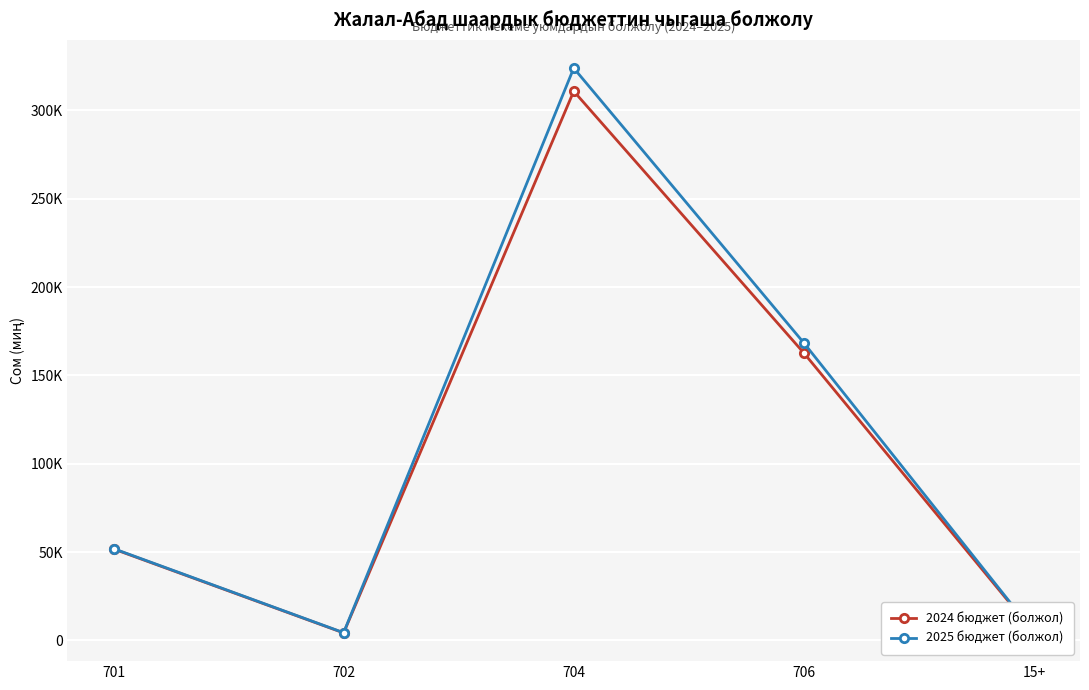

What are all the series names shown in the legend?

2024 бюджет (болжол), 2025 бюджет (болжол)